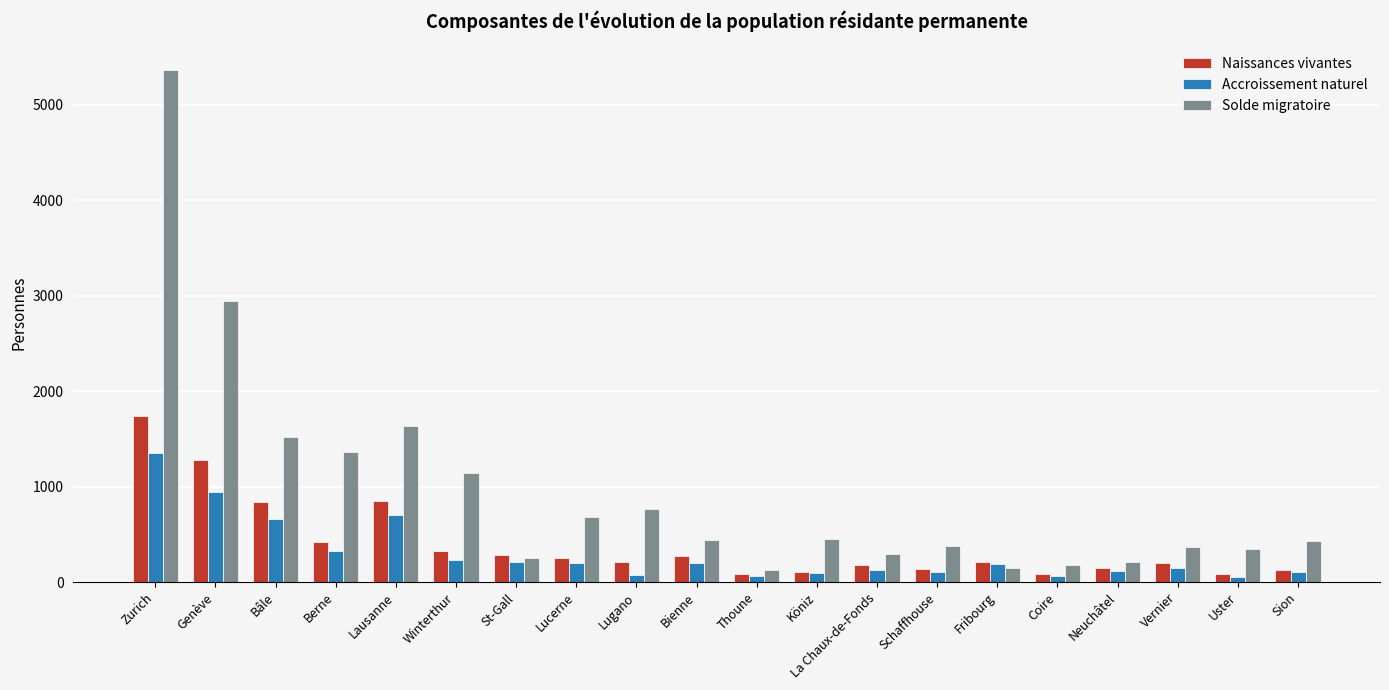

How many distinct data groups are displayed?

3